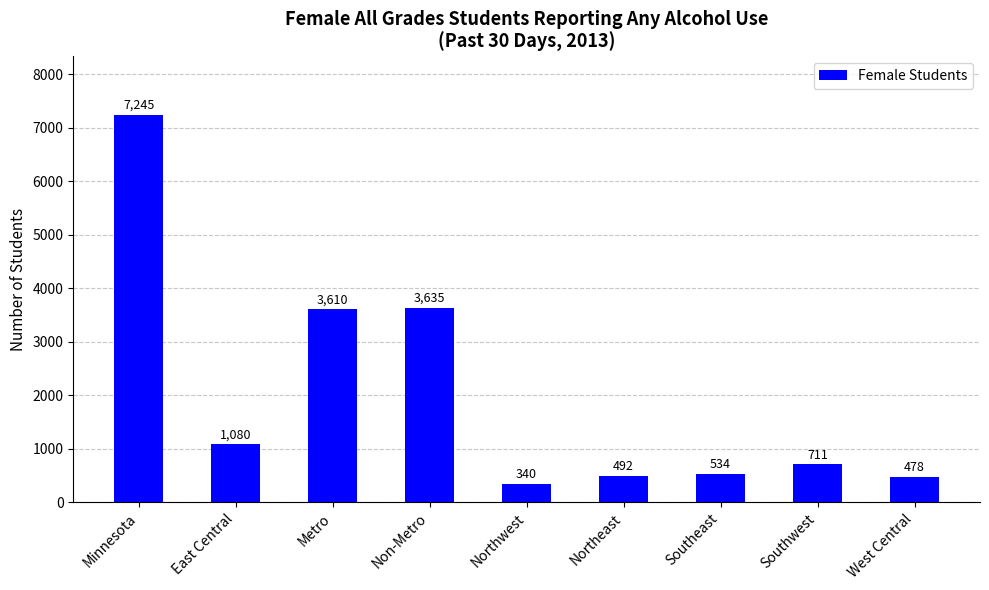

How many categories are shown in the chart?

9